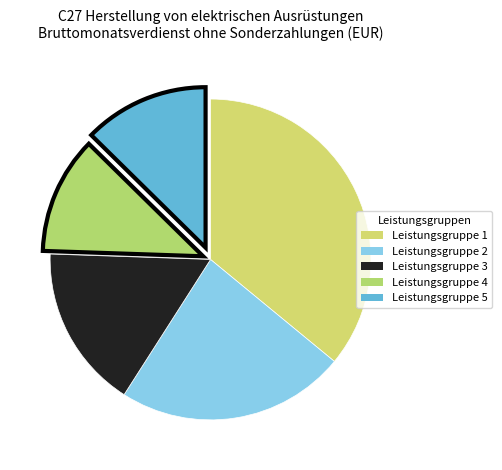

What is the ratio of the value at Leistungsgruppe 1 to the value at Leistungsgruppe 3?

2.2